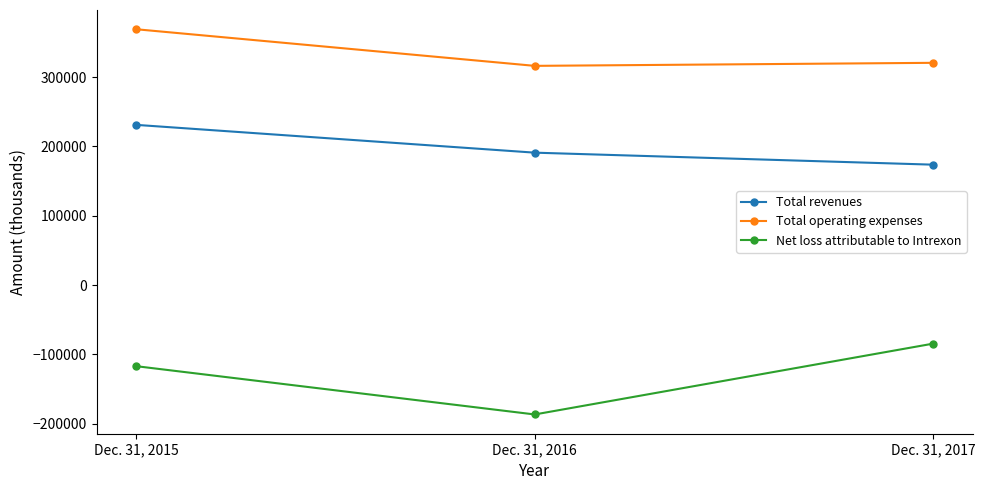

Which series has the widest spread of values?

Net loss attributable to Intrexon